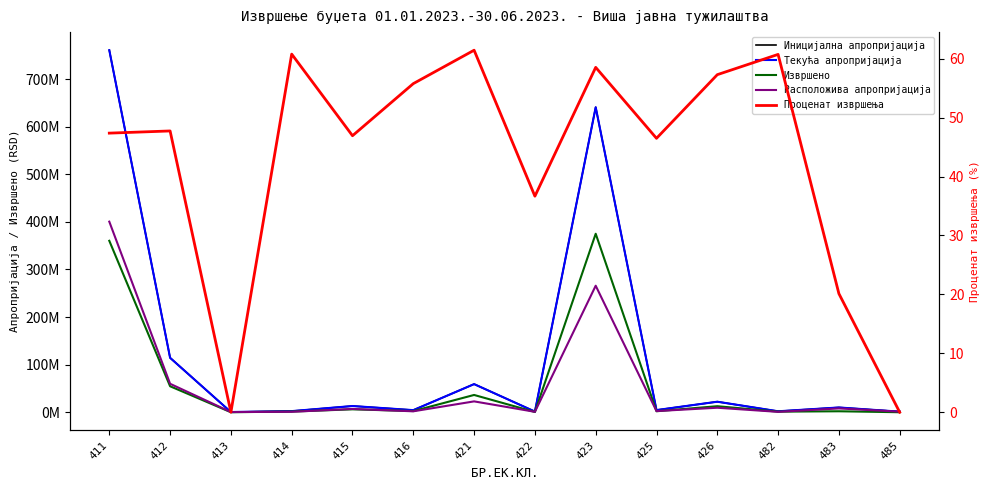

Which series has the widest spread of values?

Иницијална апропријација